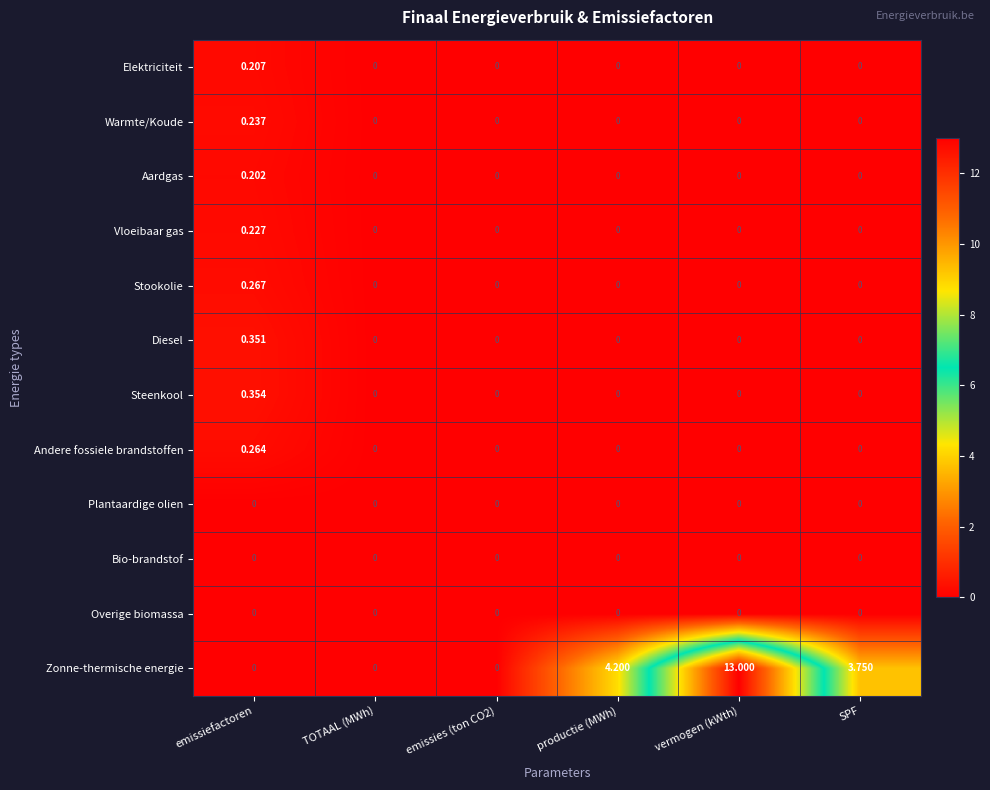

Which series has the widest spread of values?

Zonne-thermische energie